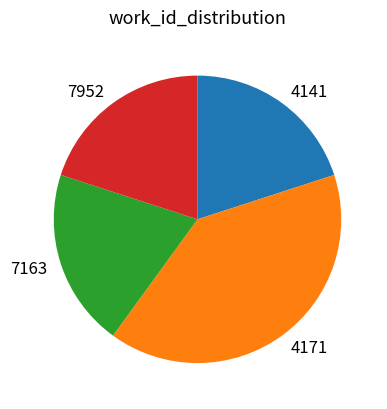

Do 7163 and 4171 together represent more than half of the pie?

Yes